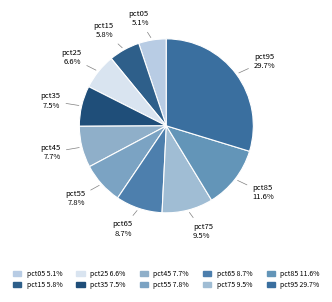

Which has a higher value, pct85 or pct05?

pct85